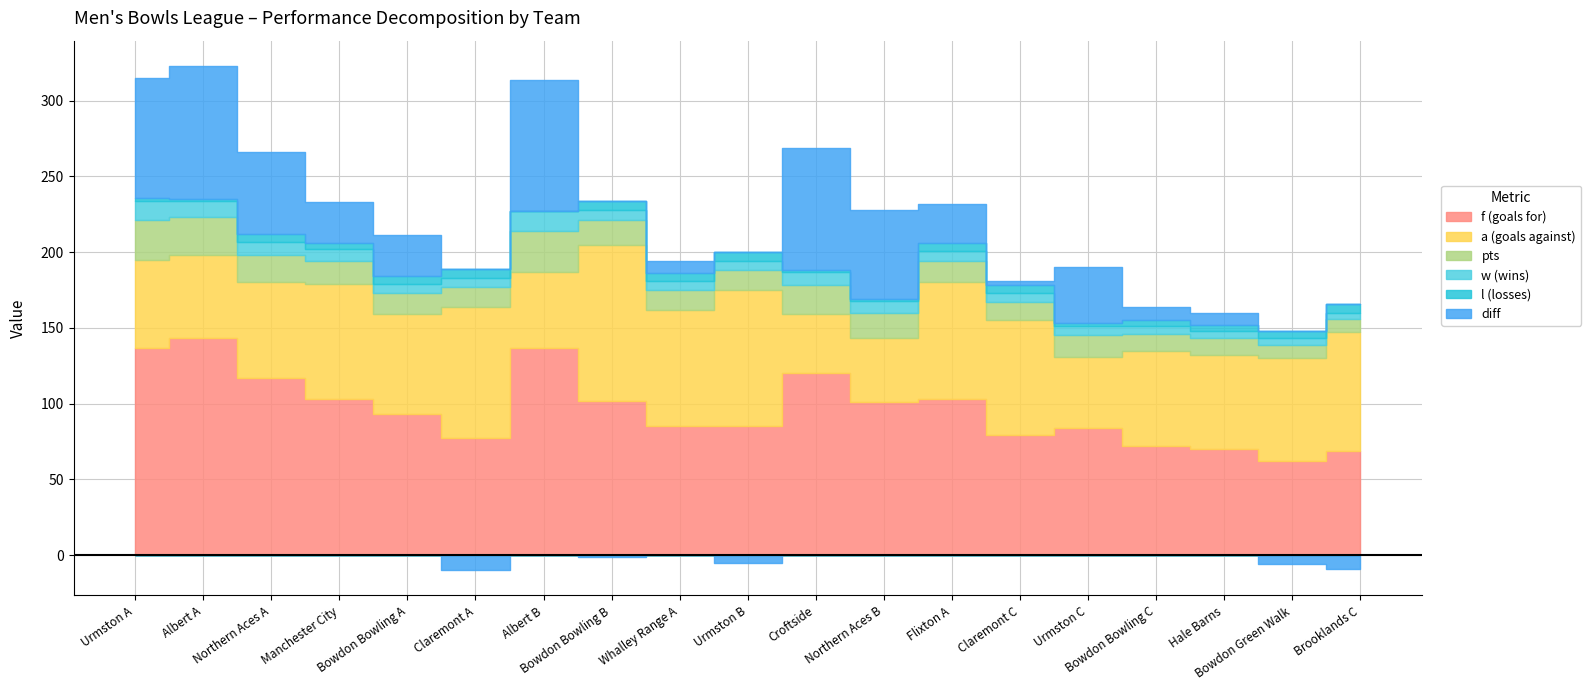

At which category does the chart reach its minimum across all series?

Claremont A